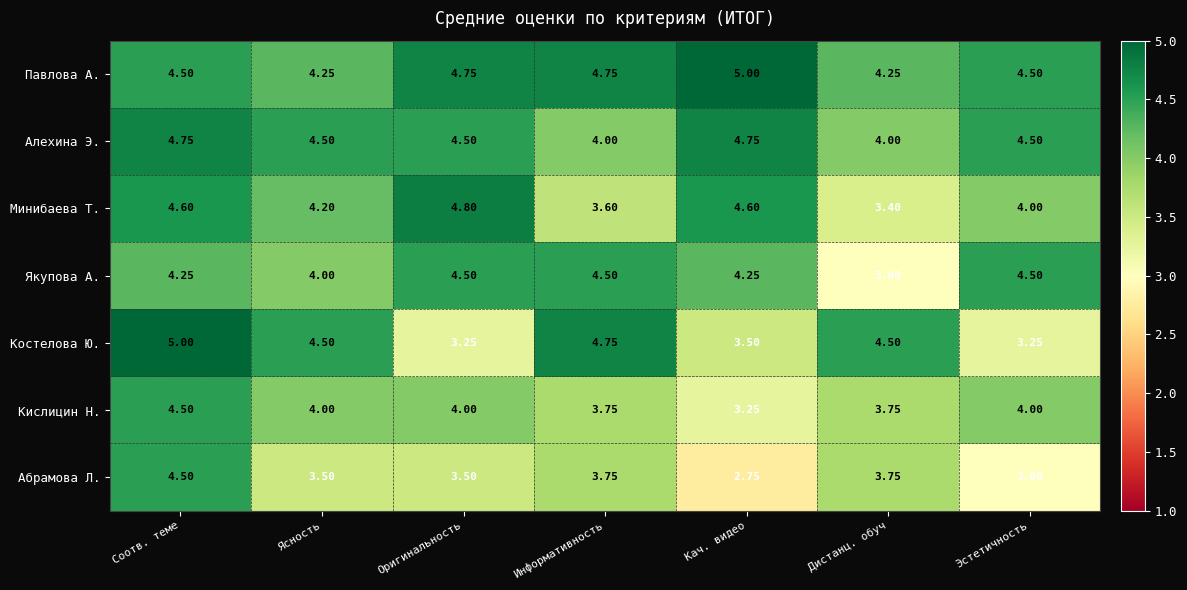

At which label does Павлова А. reach its peak?

Кач. видео